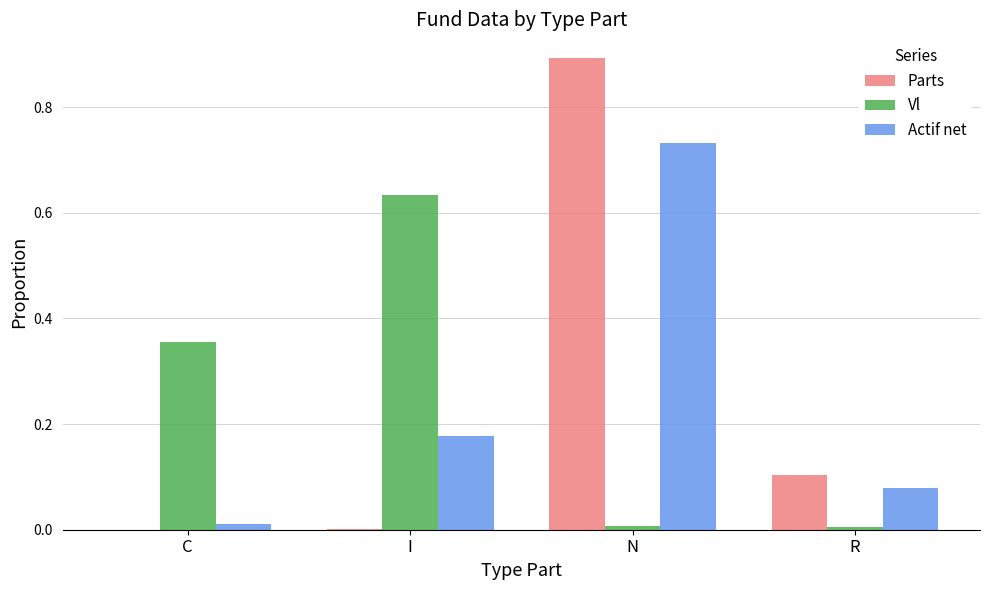

What is the sum of all Actif net values?

1.0